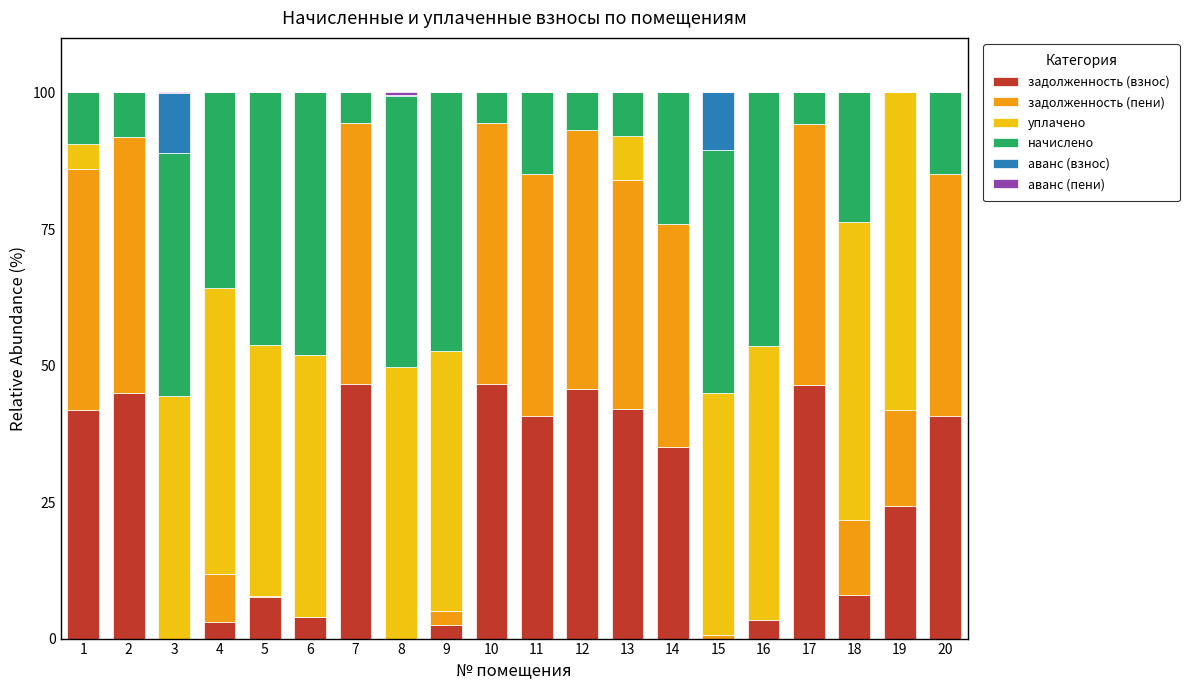

What is the highest value of the задолженность (взнос) series?

46.5